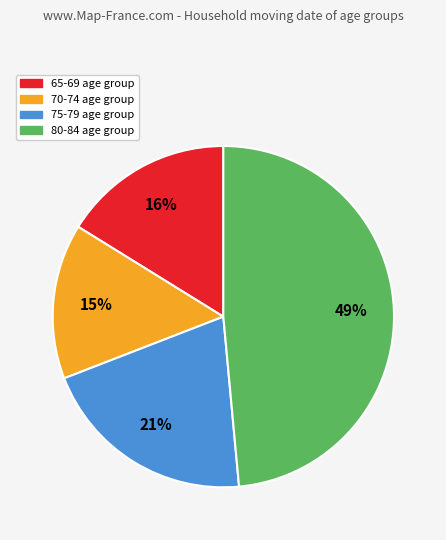

The 65-69 slice represents 10% of the pie. True or false?

False